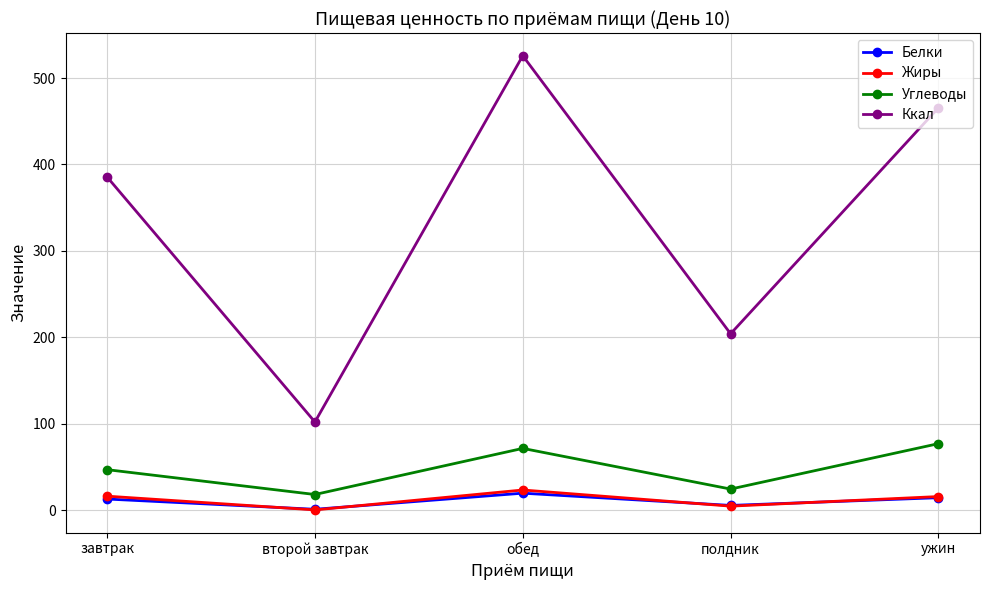

What is the label of the 1st point from the left?

завтрак